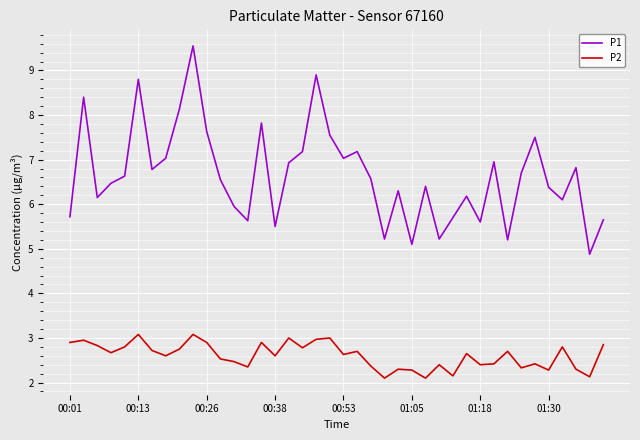

What is the maximum value for P2?

3.1